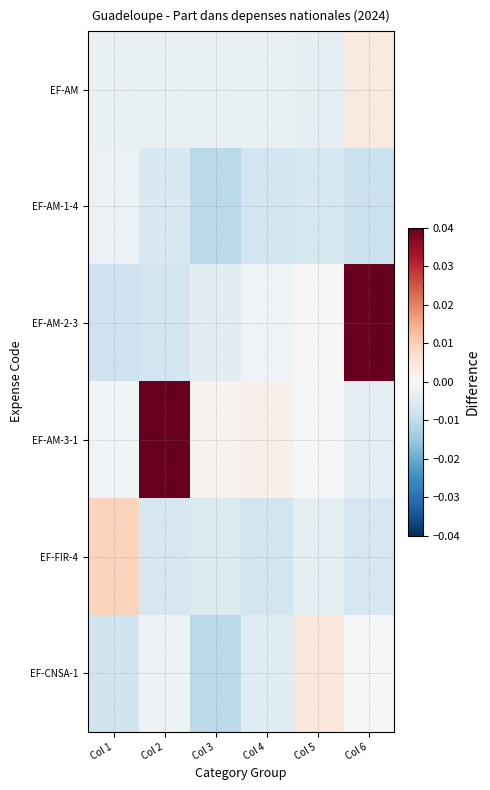

Rank the series by their maximum value, from lowest to highest.

EF-AM-1-4, EF-AM, EF-CNSA-1, EF-FIR-4, EF-AM-2-3, EF-AM-3-1